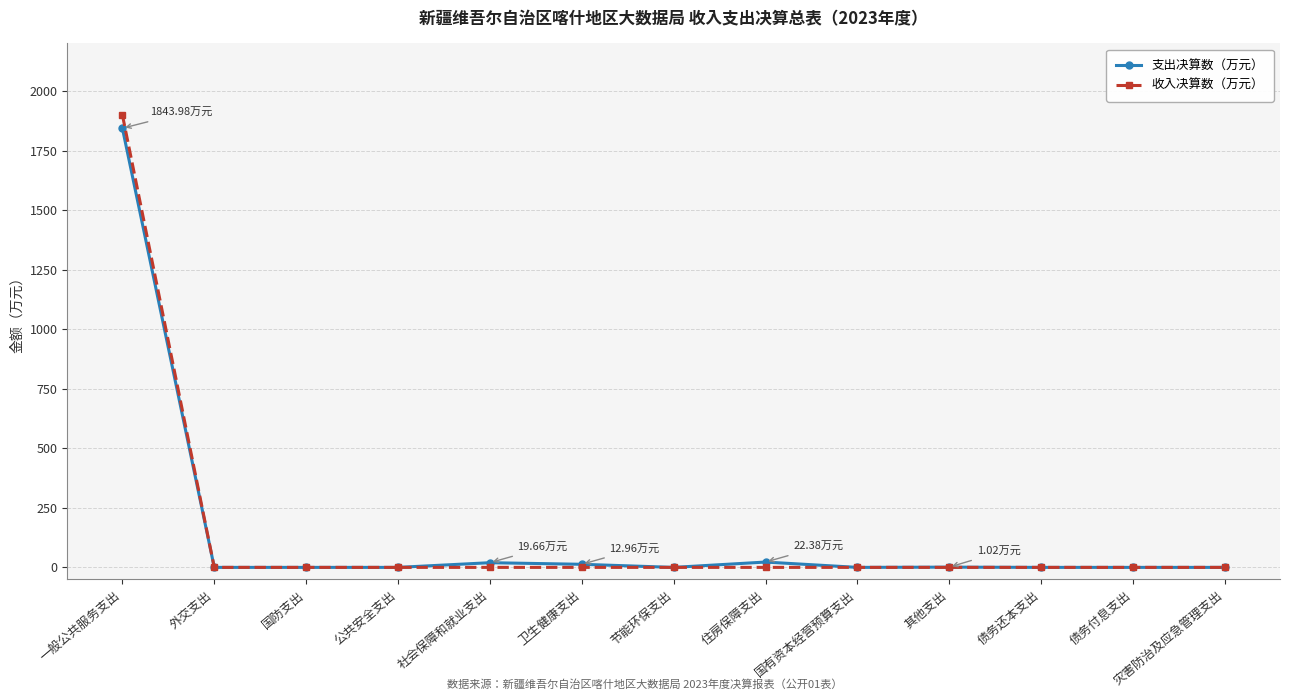

How many categories are shown in the chart?

13